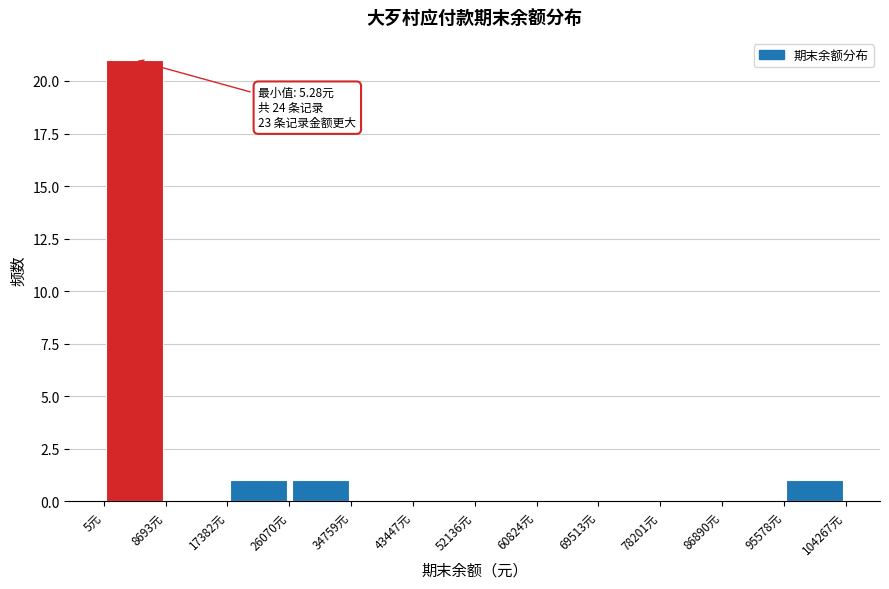

Over which range of the x-axis is the bar tallest?

0 to 9000